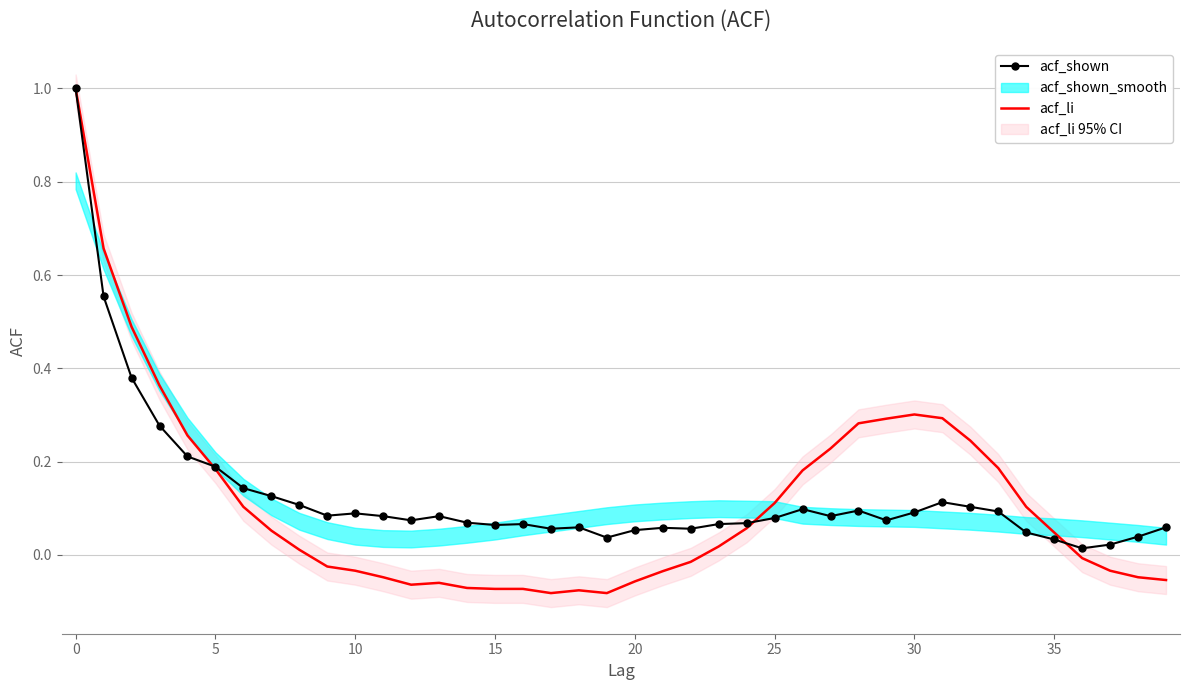

What is the highest value of the acf_li series?

1.0